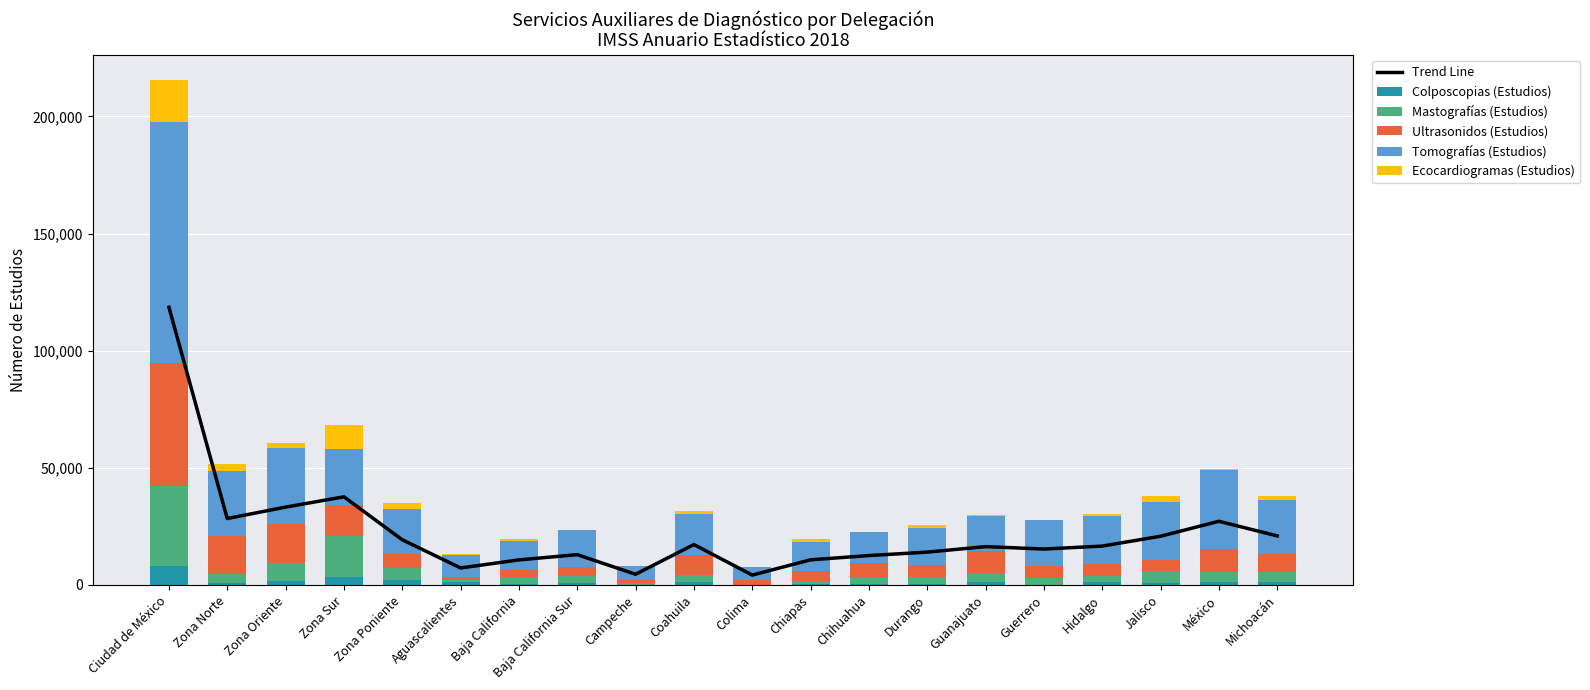

The value of Colposcopias (Estudios) at Campeche is 5427.0. True or false?

False